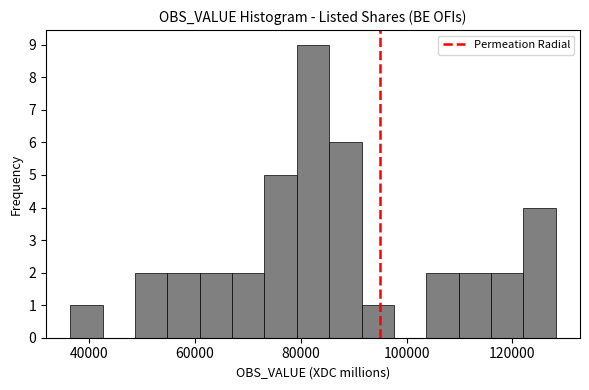

Around what value on the x-axis is the tallest bar? Give the approximate position of its centre, as read against the axis.

82000